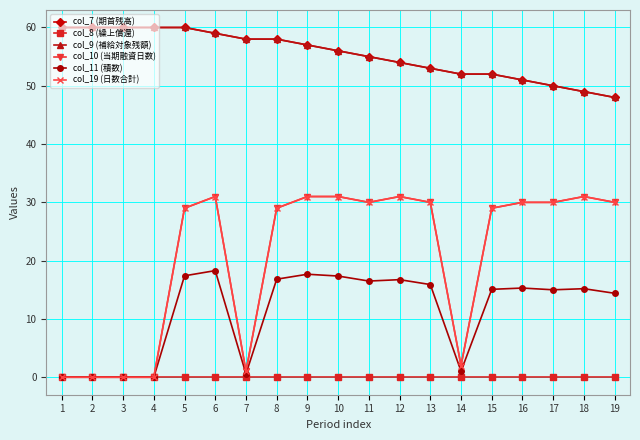

Reading right to left, list all the values displayed in this chart.

col_7 (期首残高): 19=48.0	18=49.0	17=50.0	16=51.0	15=52.0	14=52.0	13=53.0	12=54.0	11=55.0	10=56.0	9=57.0	8=58.0	7=58.0	6=59.0	5=60.0	4=60.0	3=60.0	2=60.0	1=60.0
col_8 (繰上償還): 19=0.0	18=0.0	17=0.0	16=0.0	15=0.0	14=0.0	13=0.0	12=0.0	11=0.0	10=0.0	9=0.0	8=0.0	7=0.0	6=0.0	5=0.0	4=0.0	3=0.0	2=0.0	1=0.0
col_9 (補給対象残額): 19=48.0	18=49.0	17=50.0	16=51.0	15=52.0	14=52.0	13=53.0	12=54.0	11=55.0	10=56.0	9=57.0	8=58.0	7=58.0	6=59.0	5=60.0	4=60.0	3=60.0	2=60.0	1=60.0
col_10 (当期融資日数): 19=30.0	18=31.0	17=30.0	16=30.0	15=29.0	14=2.0	13=30.0	12=31.0	11=30.0	10=31.0	9=31.0	8=29.0	7=1.0	6=31.0	5=29.0	4=0.0	3=0.0	2=0.0	1=0.0
col_11 (積数): 19=14.4	18=15.2	17=15.0	16=15.3	15=15.1	14=1.0	13=15.9	12=16.7	11=16.5	10=17.4	9=17.7	8=16.8	7=0.6	6=18.3	5=17.4	4=0.0	3=0.0	2=0.0	1=0.0
col_19 (日数合計): 19=30.0	18=31.0	17=30.0	16=30.0	15=29.0	14=2.0	13=30.0	12=31.0	11=30.0	10=31.0	9=31.0	8=29.0	7=1.0	6=31.0	5=29.0	4=0.0	3=0.0	2=0.0	1=0.0